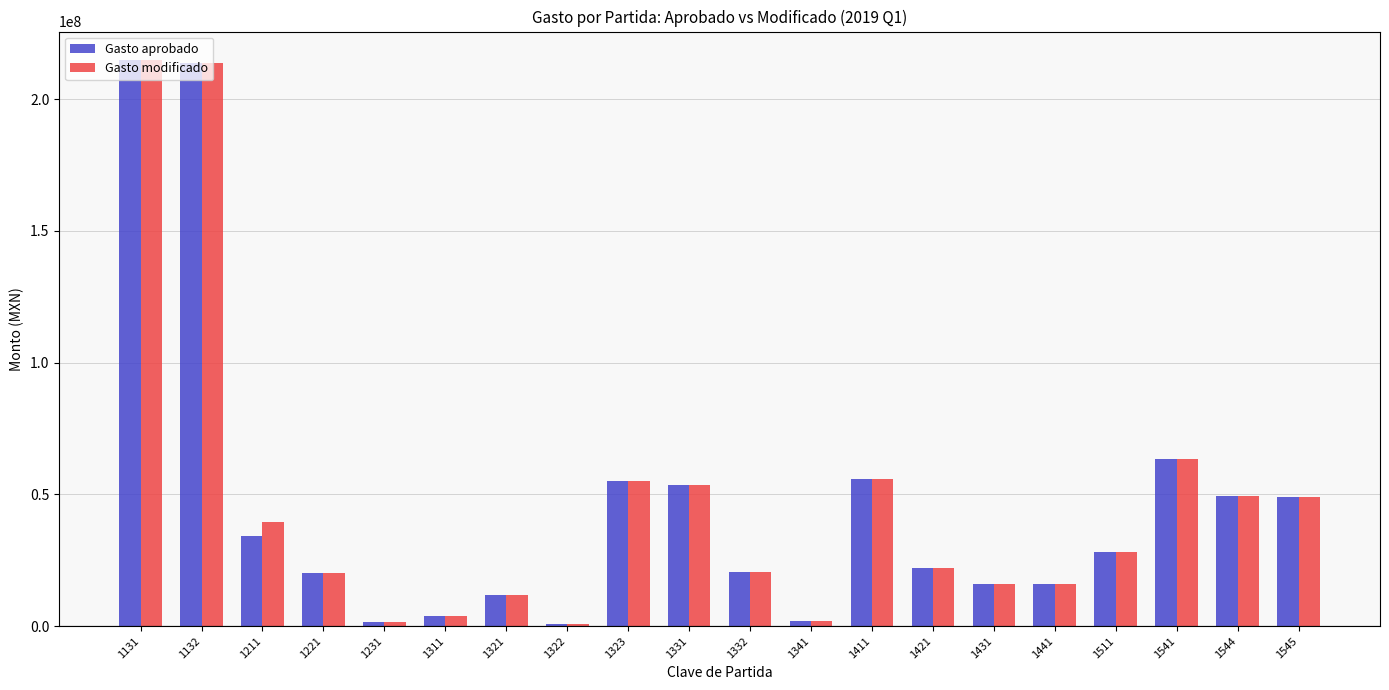

True or false: Gasto aprobado has a value of 28318417 at 1511.

True